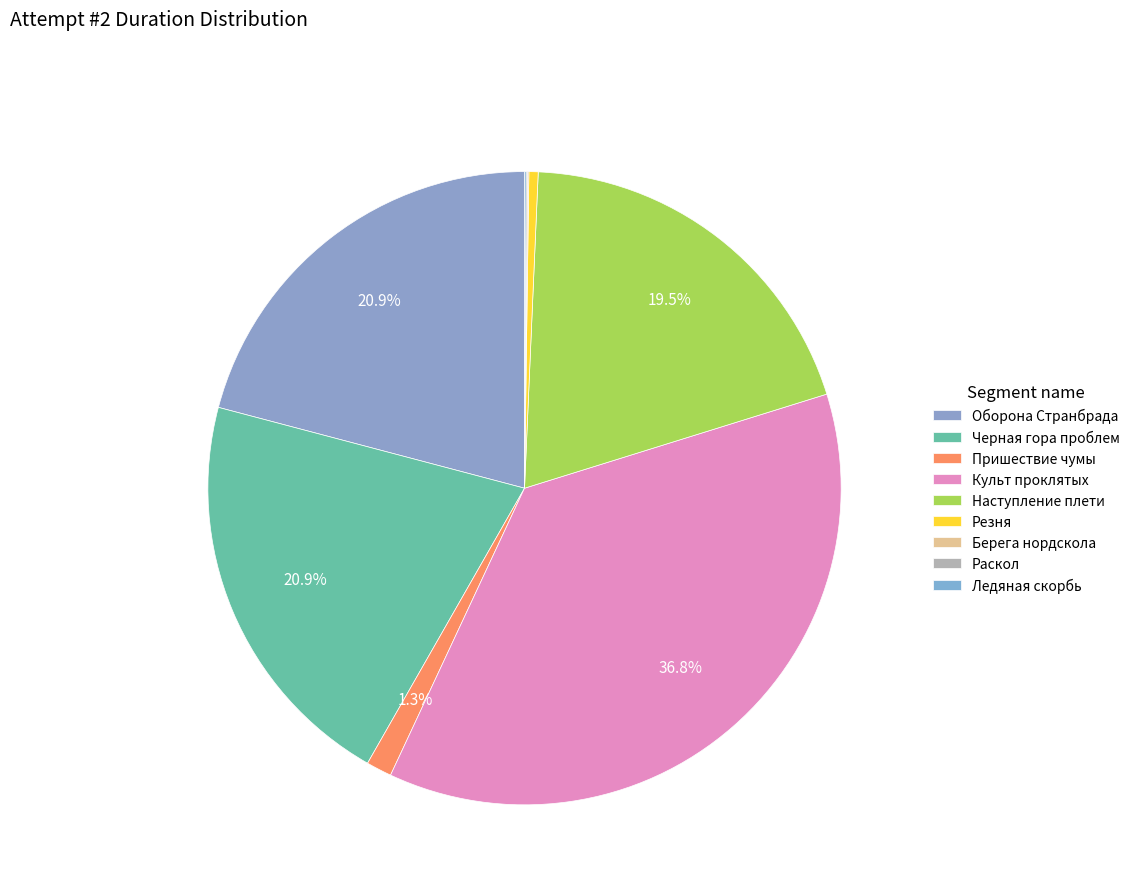

To the nearest percent, what is the difference between the largest and smallest slice percentages?

37%